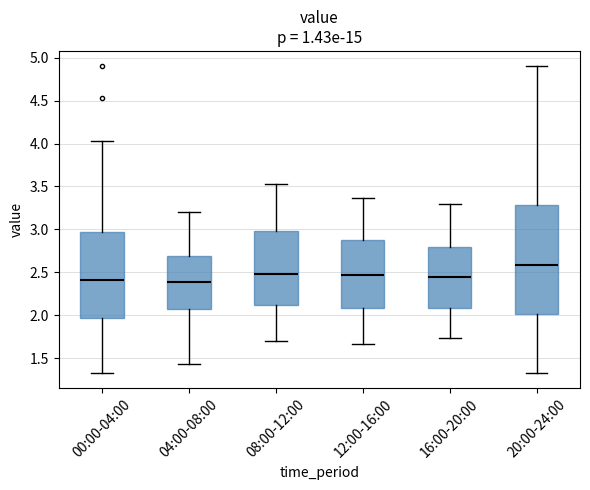

Reading left to right, read every box against the y-axis: the position of its median line, the range the box covers, and the ends of its whiskers. The values are not printed on the chart, so give them approximately, as read against the axis.

00:00-04:00: median 2.40, box 1.95 to 2.95, whiskers 1.35 to 4.05
04:00-08:00: median 2.40, box 2.05 to 2.70, whiskers 1.45 to 3.20
08:00-12:00: median 2.50, box 2.10 to 3.00, whiskers 1.70 to 3.55
12:00-16:00: median 2.45, box 2.10 to 2.85, whiskers 1.65 to 3.35
16:00-20:00: median 2.45, box 2.10 to 2.80, whiskers 1.75 to 3.30
20:00-24:00: median 2.60, box 2.00 to 3.30, whiskers 1.35 to 4.90